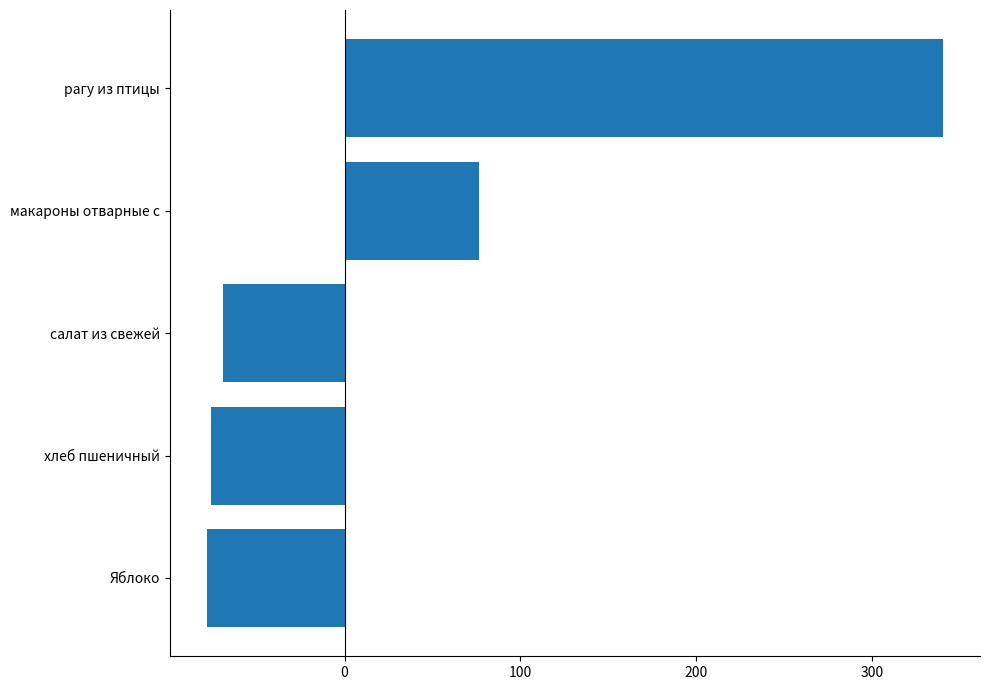

Between Яблоко and макароны отварные с, which is larger?

макароны отварные с